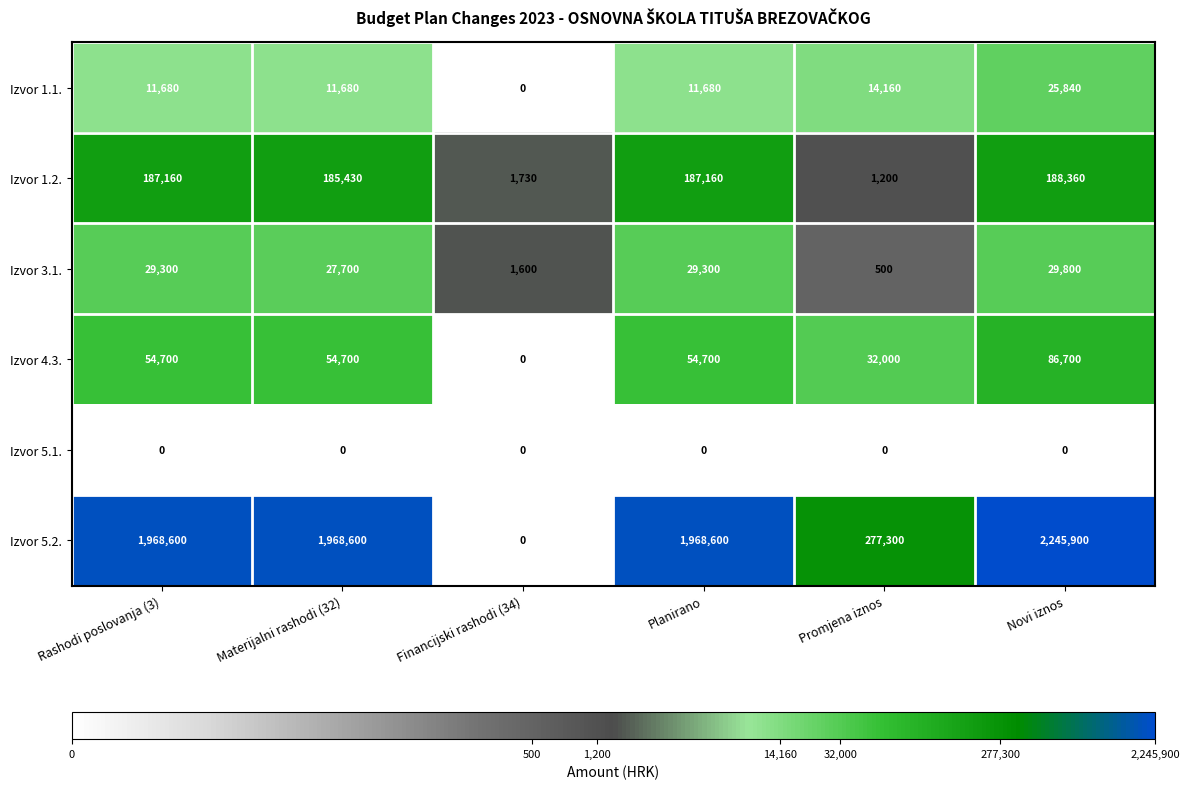

What is the sum of all Izvor 1.2. values?

751040